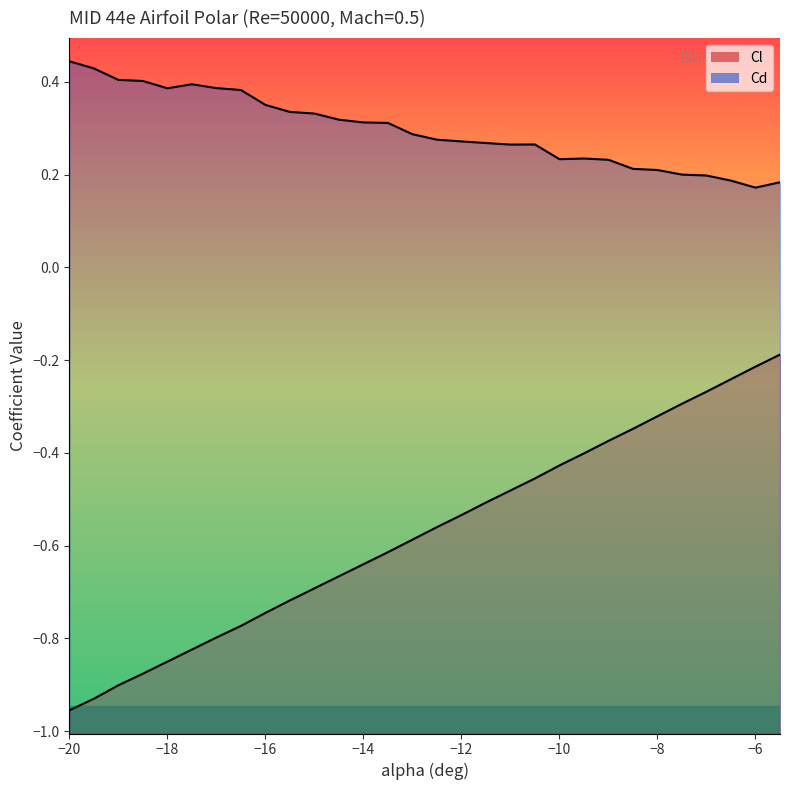

Which label corresponds to the largest value in the chart?

-20